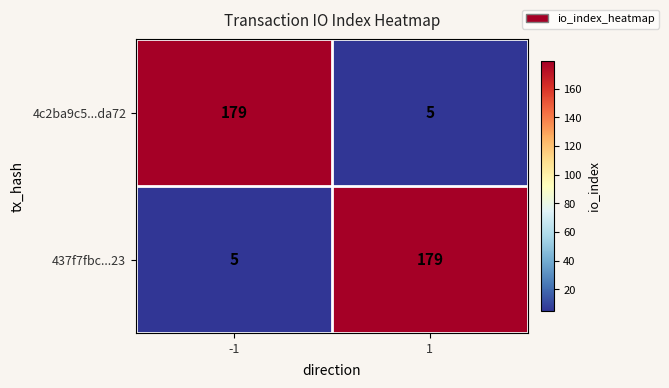

The 4c2ba9c5...da72 series shows 179 at -1. True or false?

True